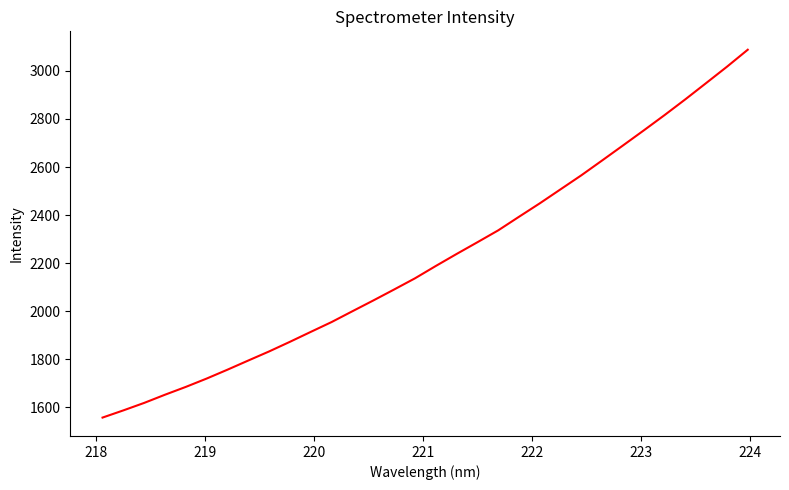

What is the difference between the maximum and minimum values?

1531.9